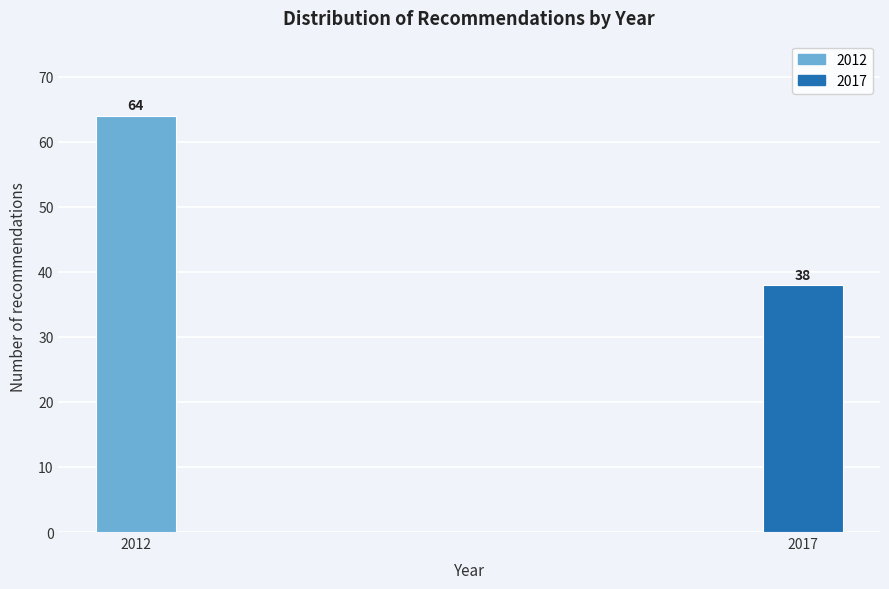

Reading left to right, list all the values displayed in this chart.

64	38